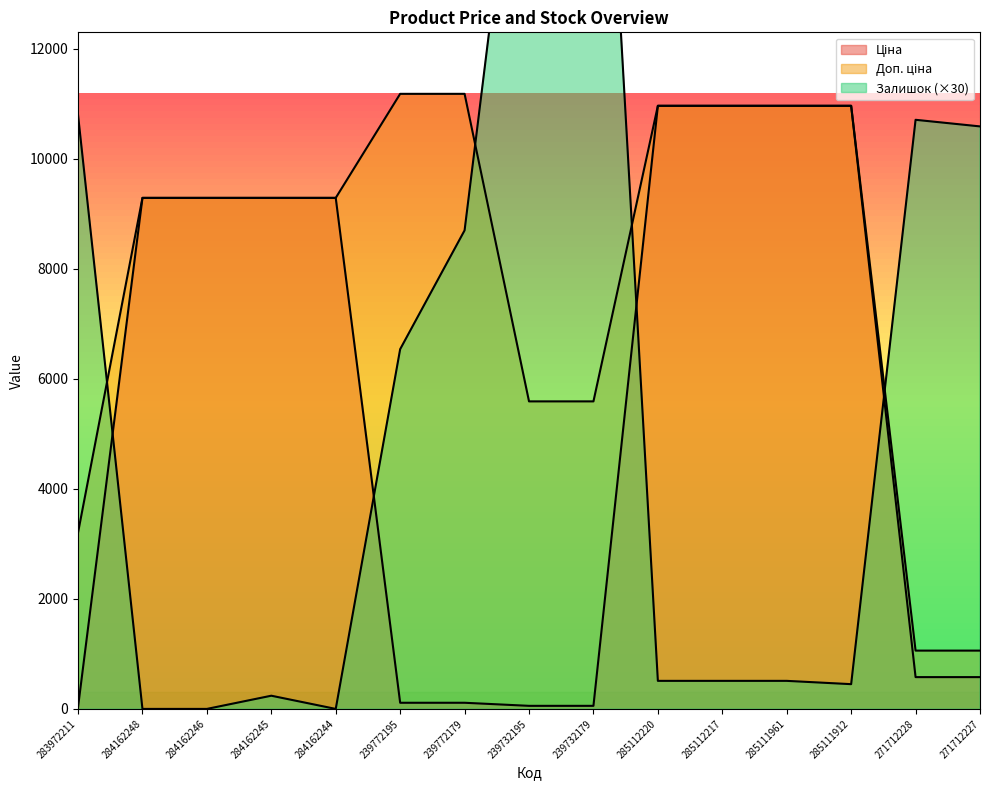

What position from the left is 239772179?

7